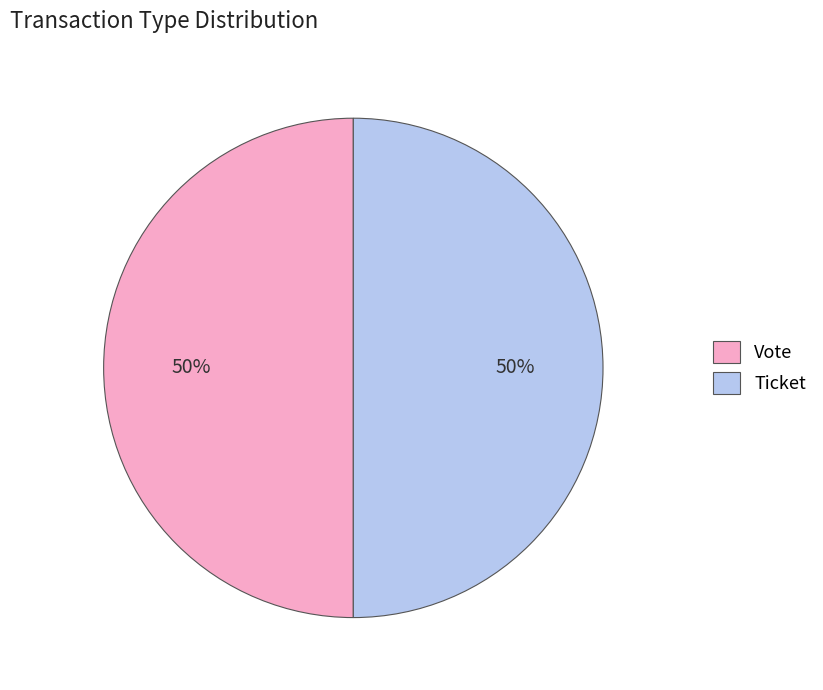

Combined, do Vote and Ticket account for over 50%?

Yes